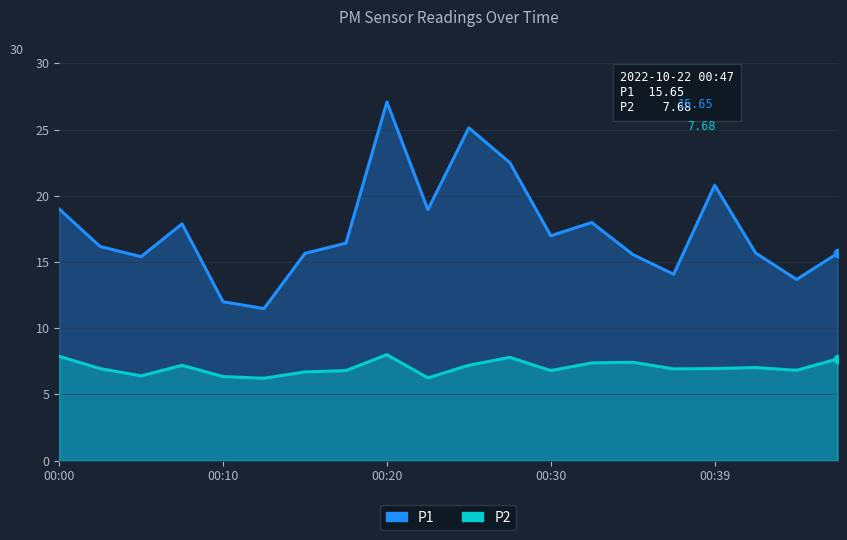

Between 00:37 and 00:15, which is larger?

00:15